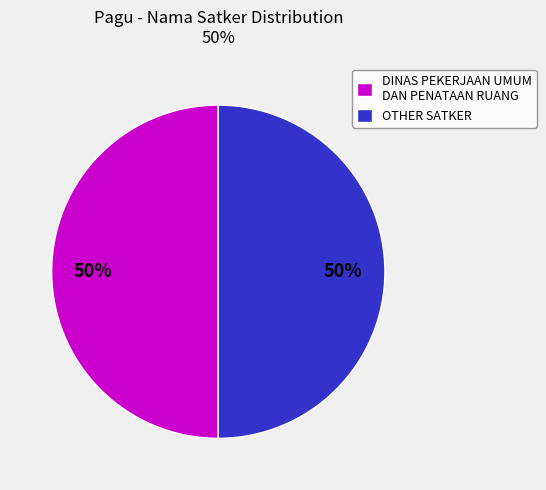

To the nearest percent, what is the combined percentage of OTHER SATKER and DINAS PEKERJAAN UMUM DAN PENATAAN RUANG?

100%